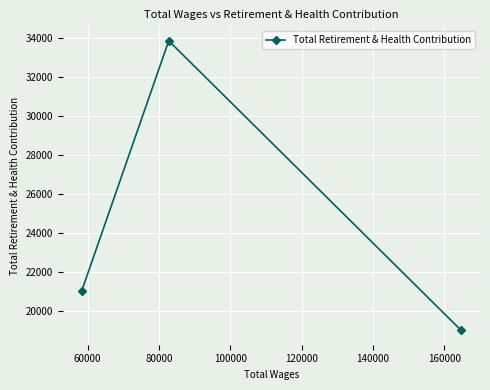

What is the greatest value displayed?

33854